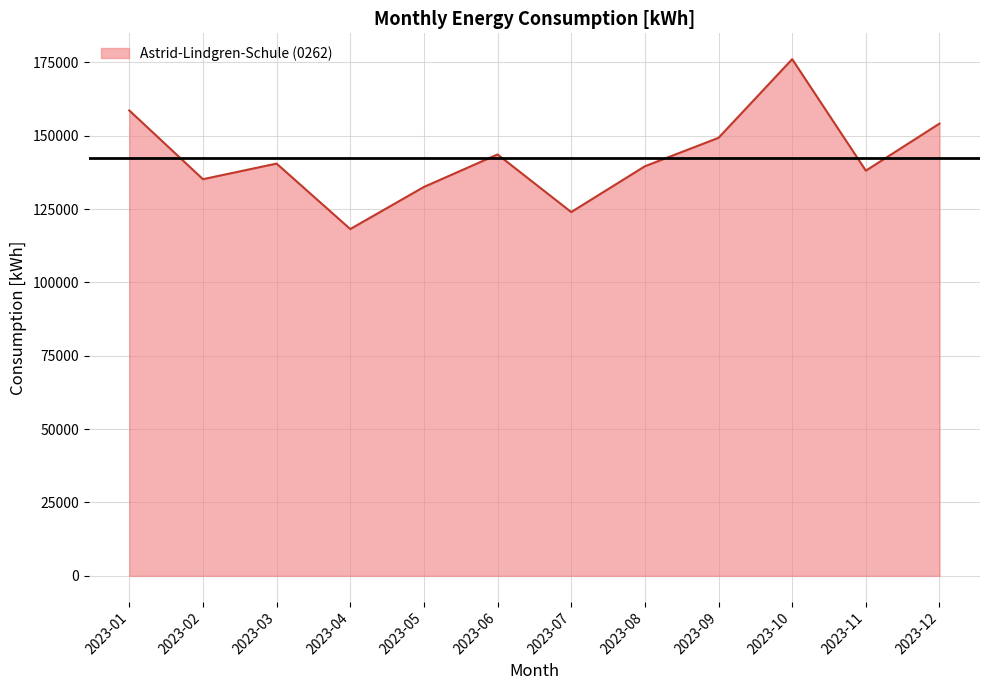

At which category does the data reach its first local peak?

2023-03